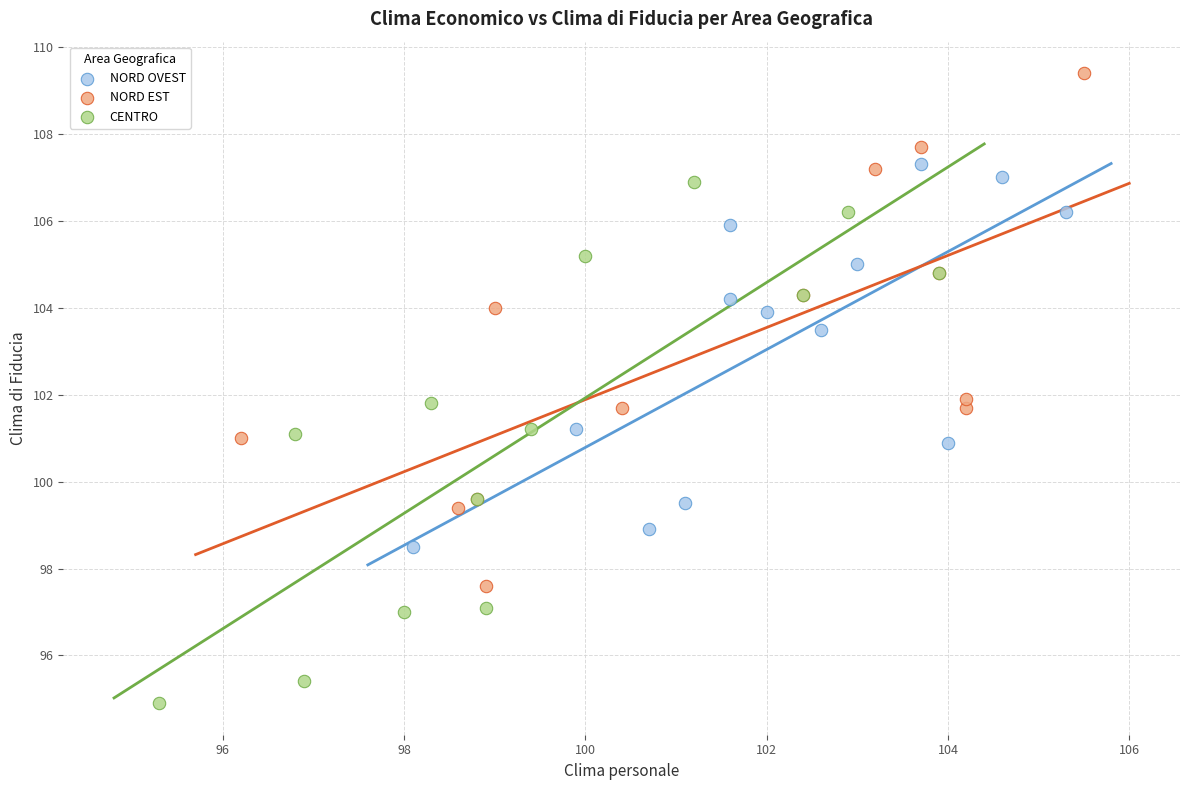

Which series contains the lowest Y value?

CENTRO